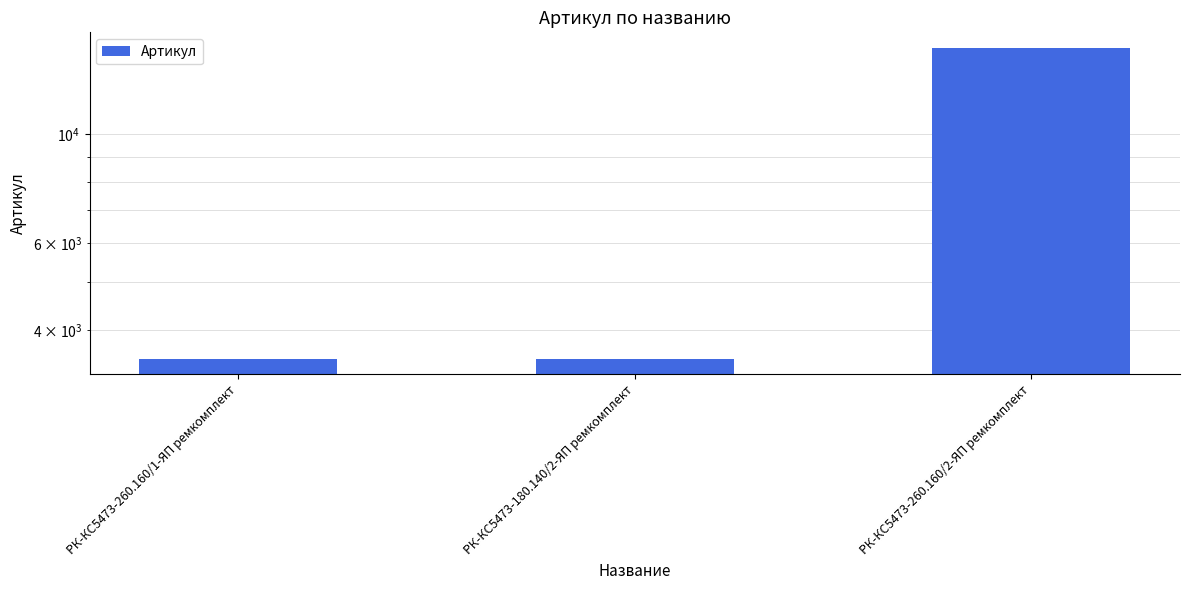

Rank the categories by value from highest to lowest.

РК-КС5473-260.160/2-ЯП ремкомплект, РК-КС5473-180.140/2-ЯП ремкомплект, РК-КС5473-260.160/1-ЯП ремкомплект